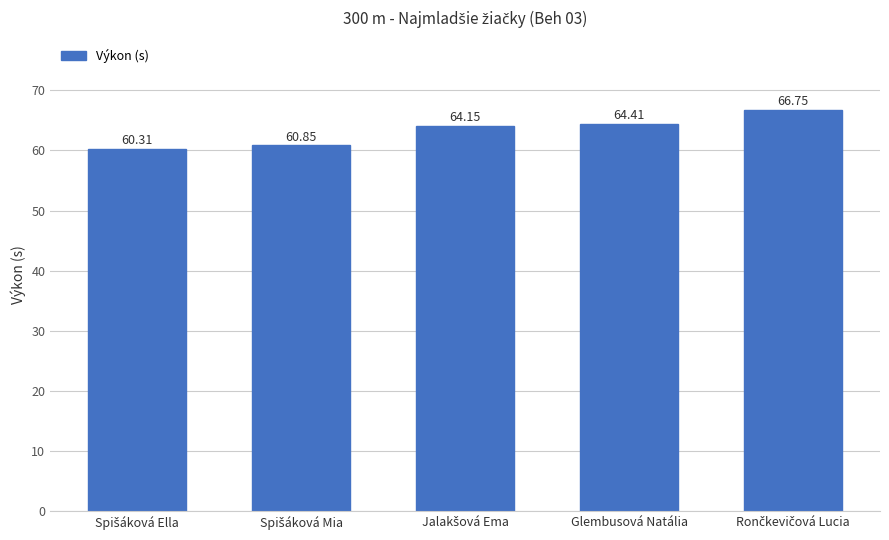

What is the average value?

63.3